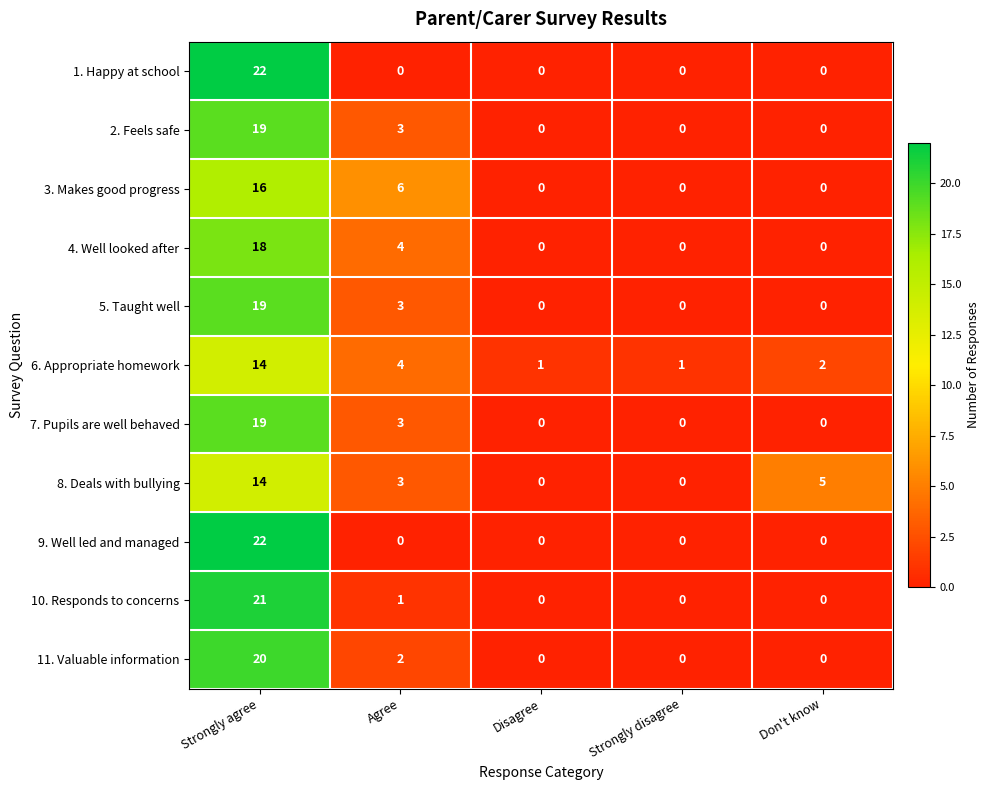

At how many categories does at least one series exceed 8?

1